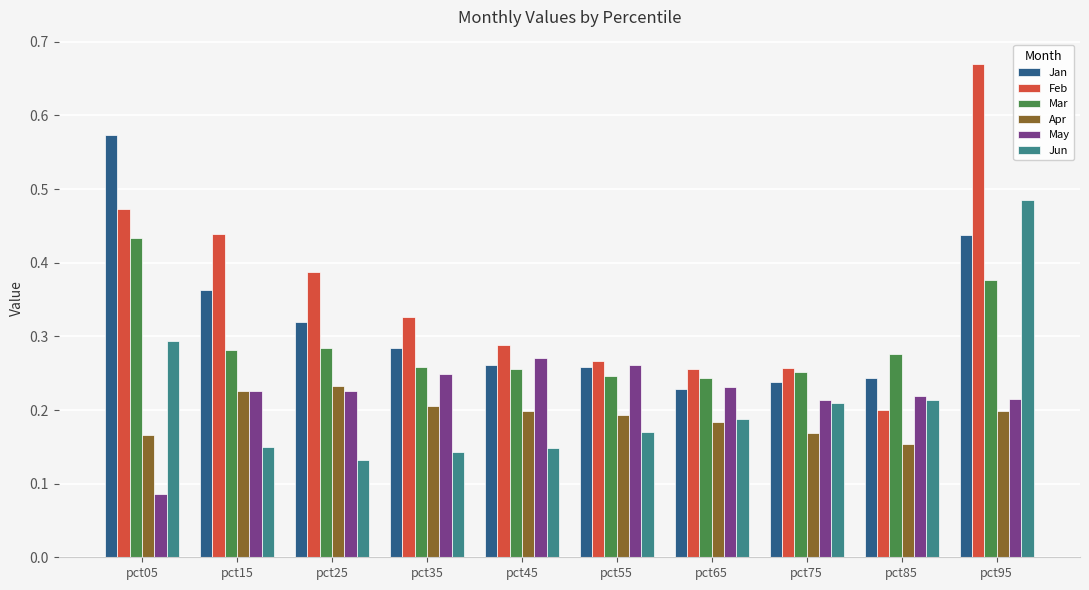

Which category has the lowest value across all series?

pct05